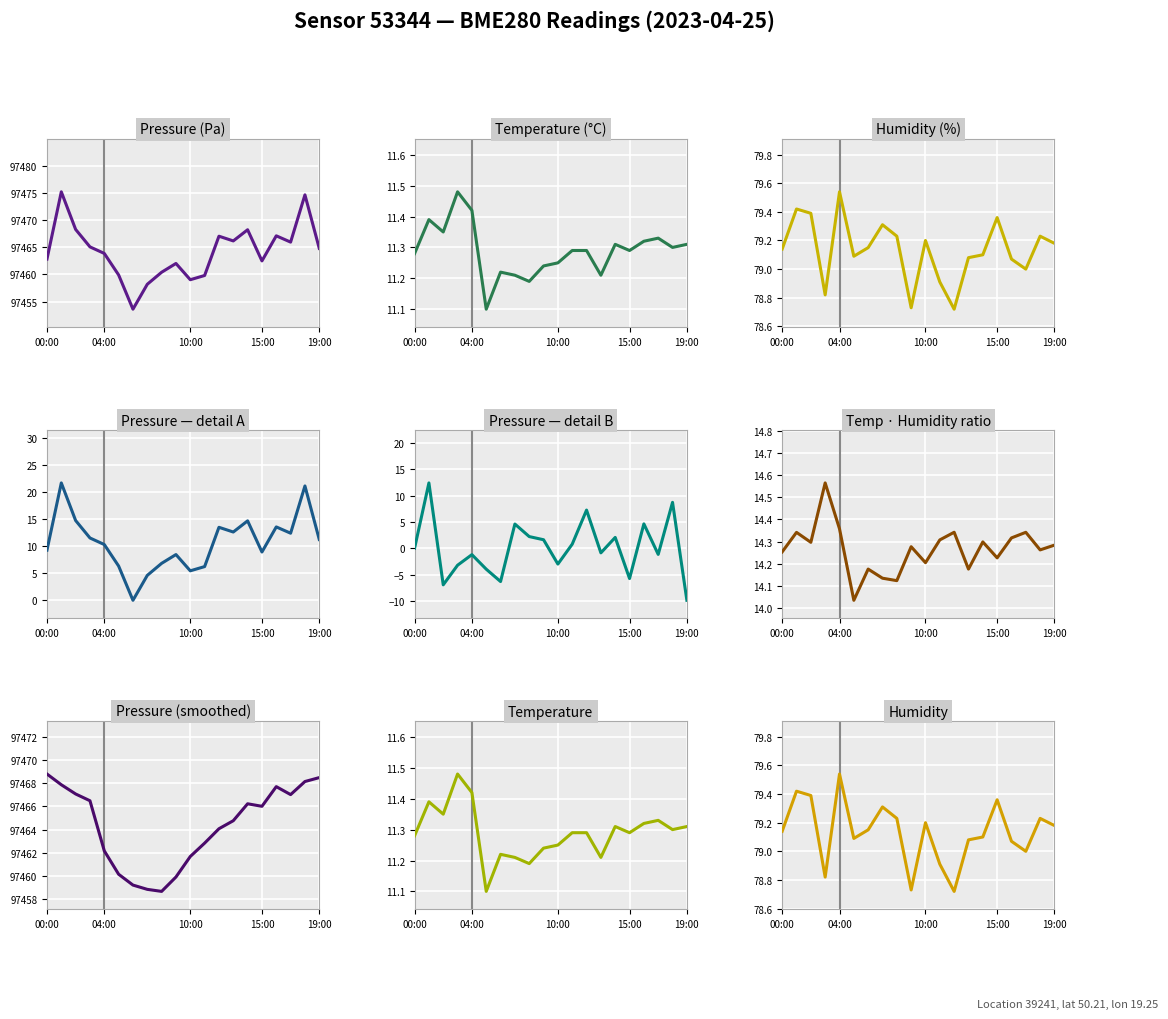

Count the number of categories in the chart.

20